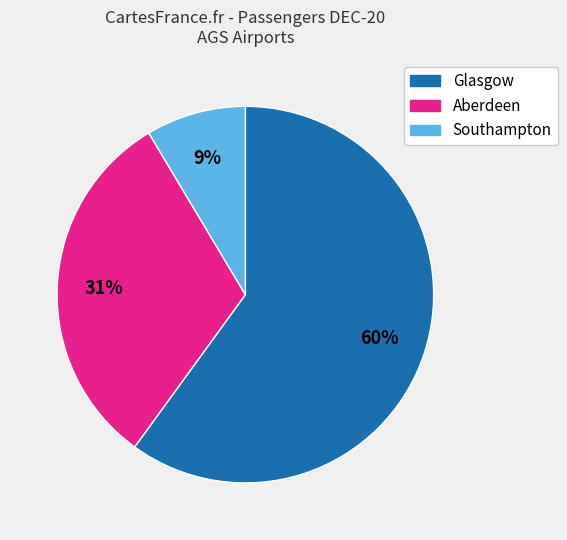

To the nearest percent, what portion does Aberdeen represent?

31%